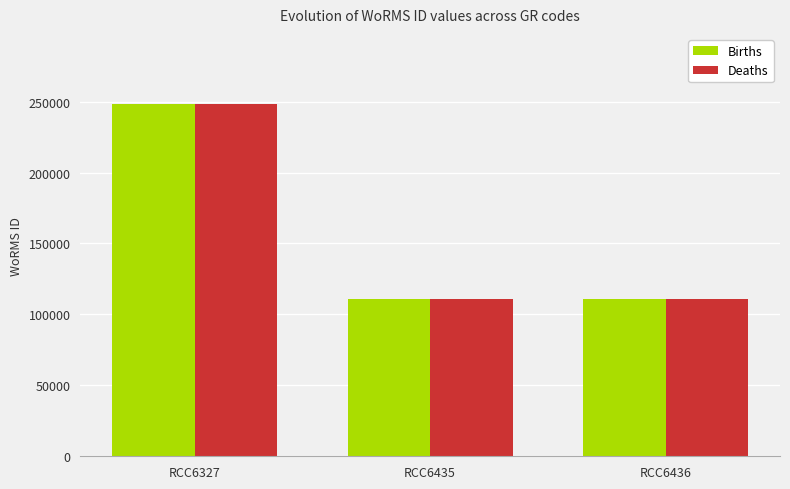

What is the sum of the Births values at RCC6327 and RCC6436?

358773